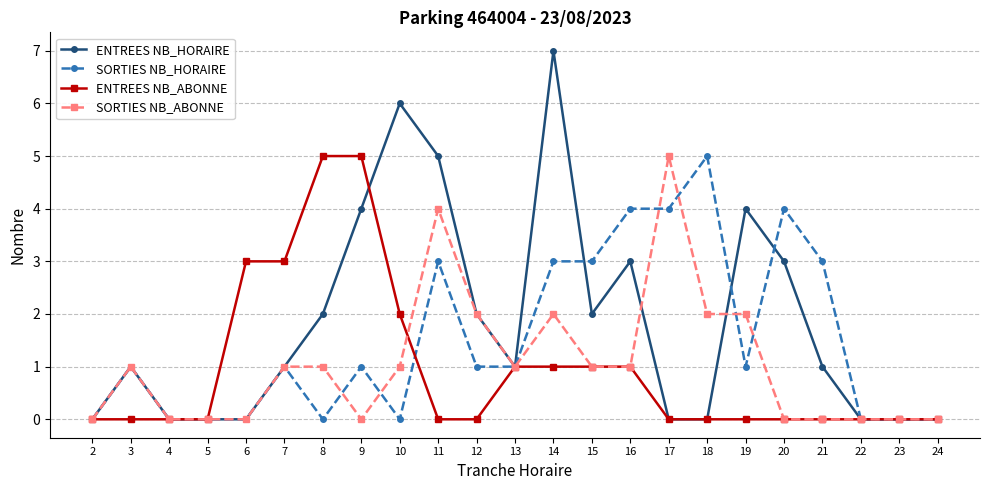

What is the difference between the SORTIES NB_ABONNE values at 3 and 11?

3